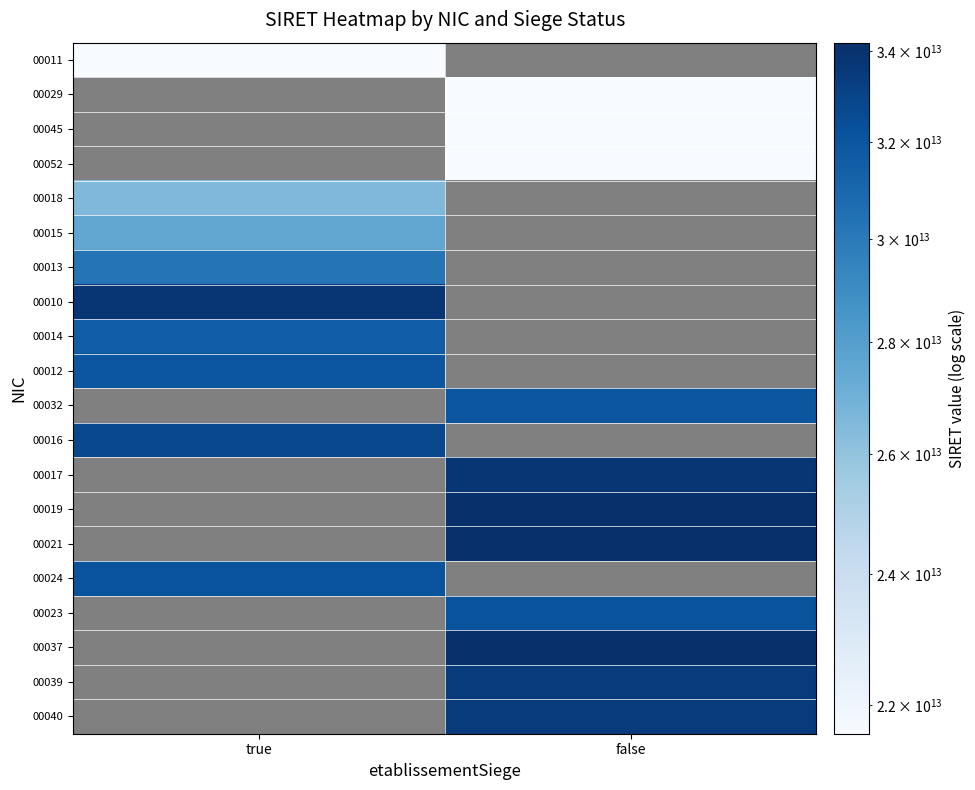

Is it true that 00012 equals 31945789100012.0 at true?

True